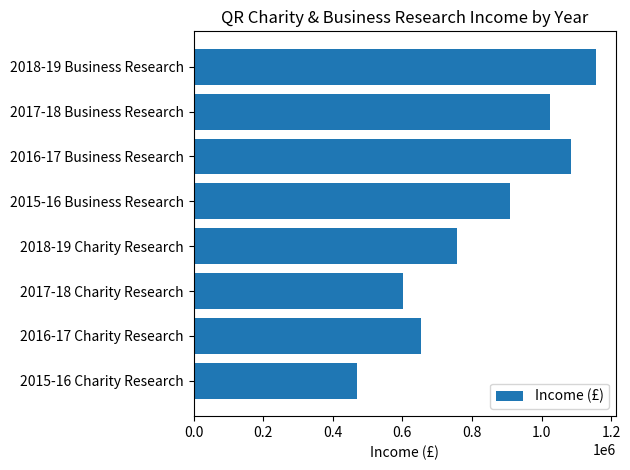

What is the ratio of the value at 2015-16 Charity Research to the value at 2017-18 Charity Research?

0.8